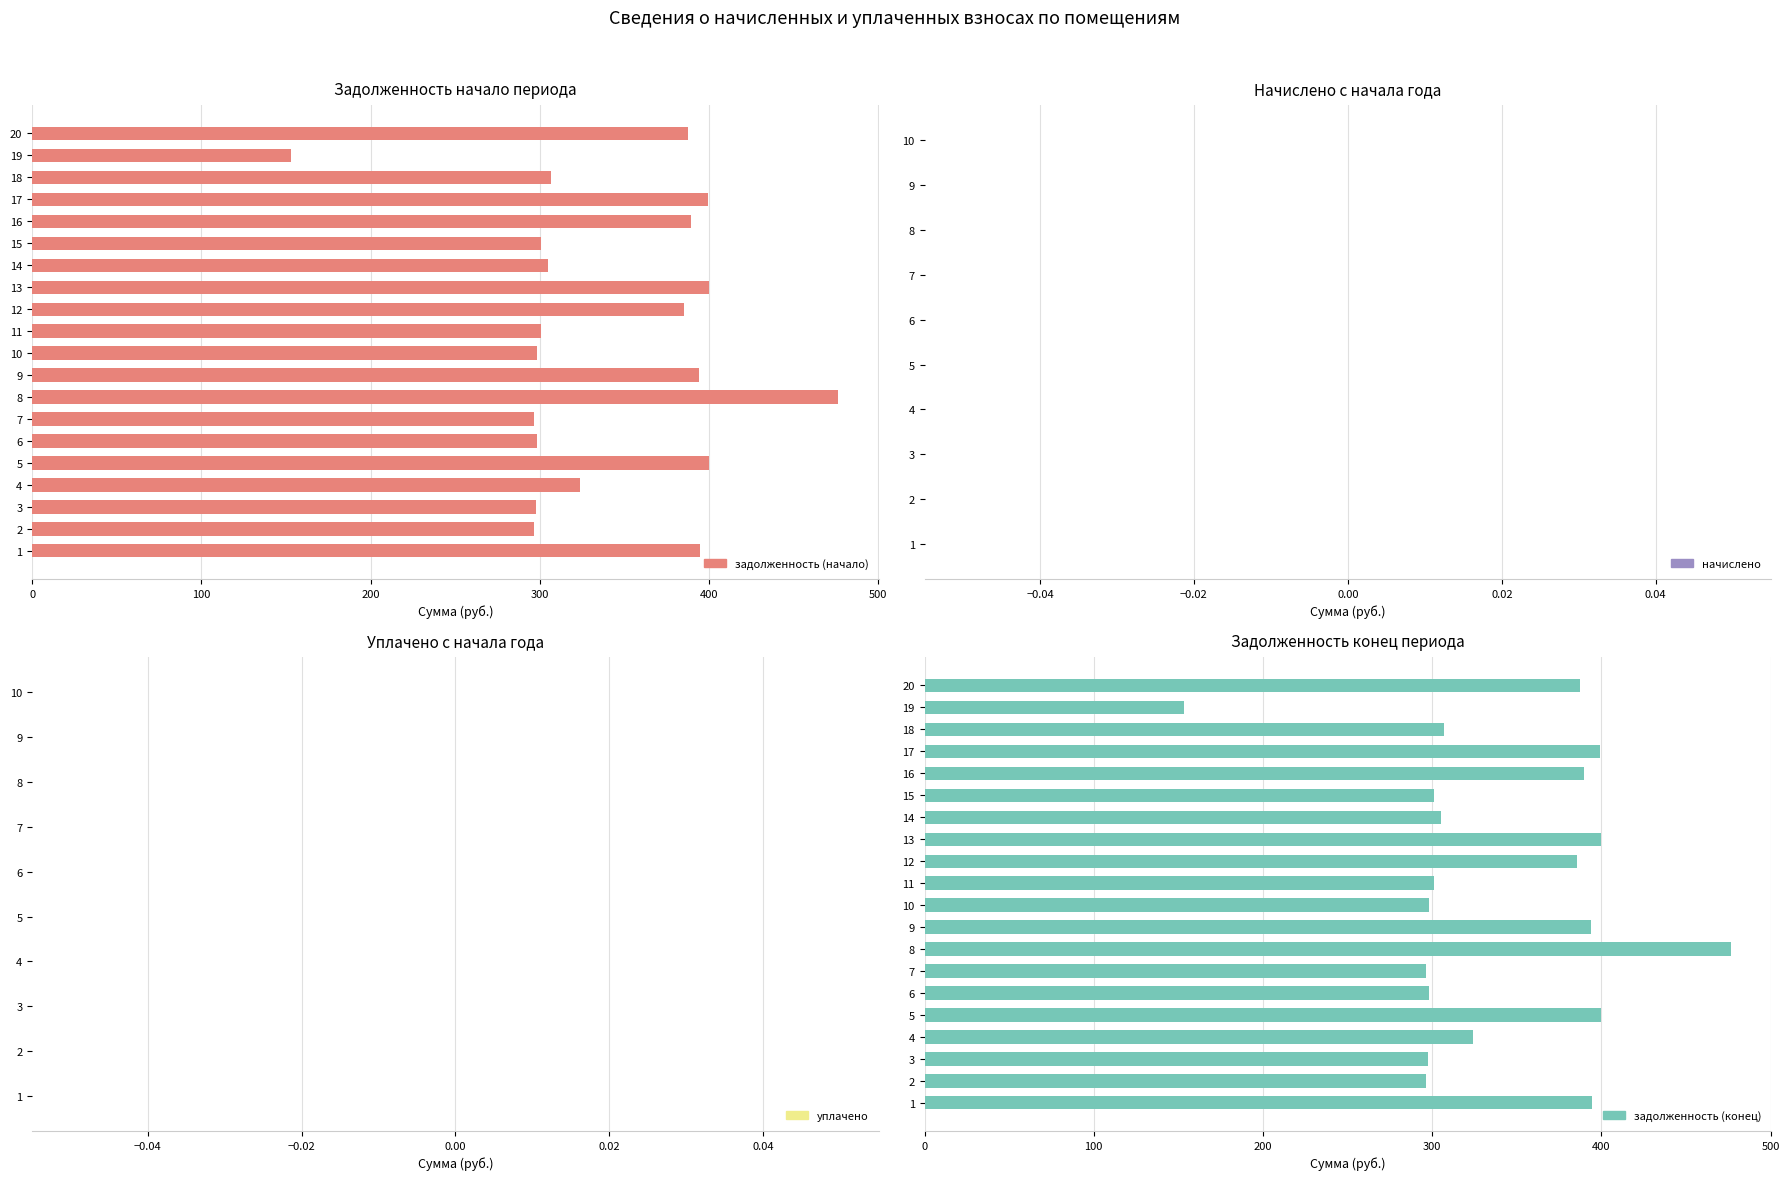

The задолженность (начало) series shows 394.0 at 9. True or false?

True